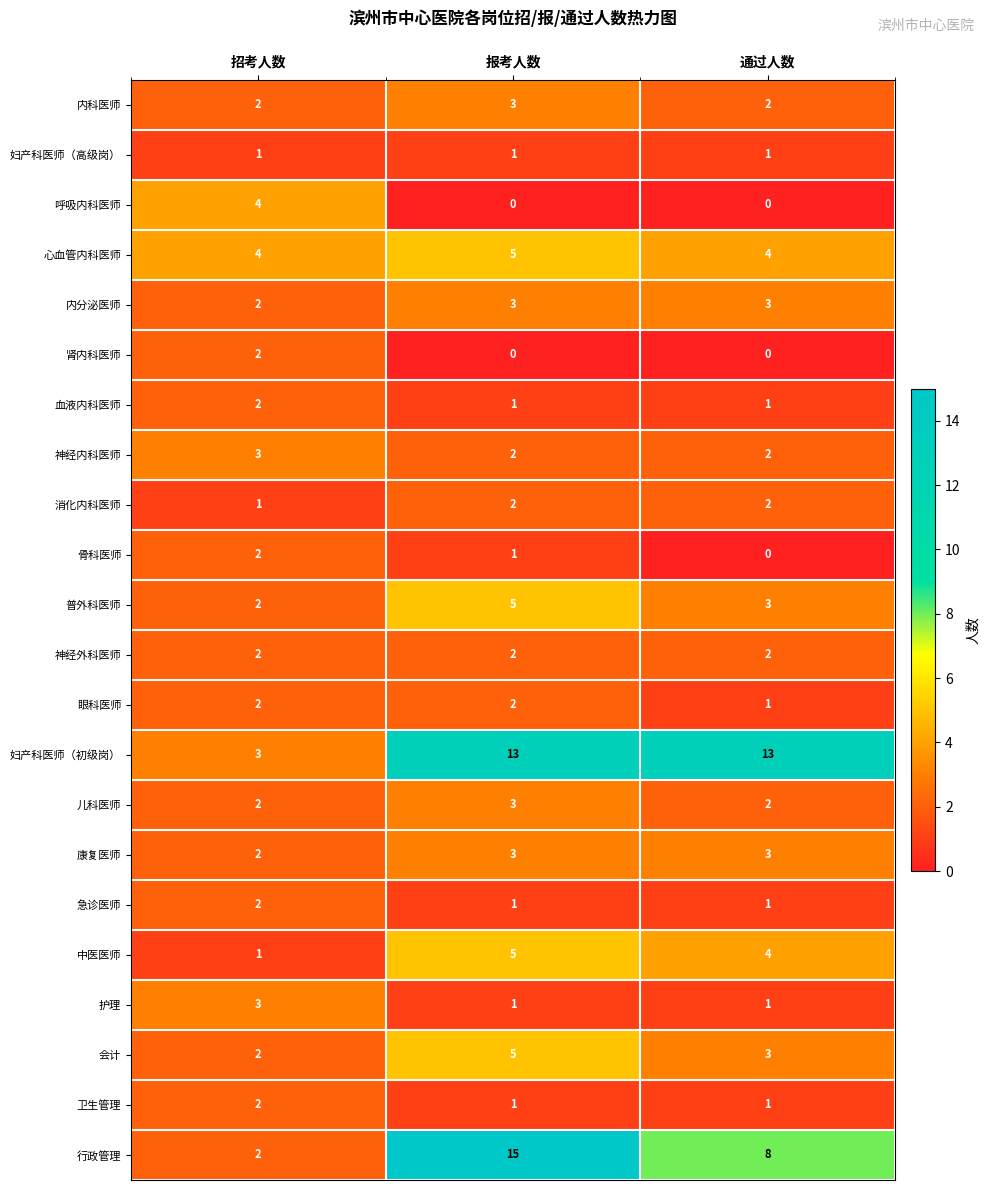

Which series has the largest total across all categories?

妇产科医师（初级岗）